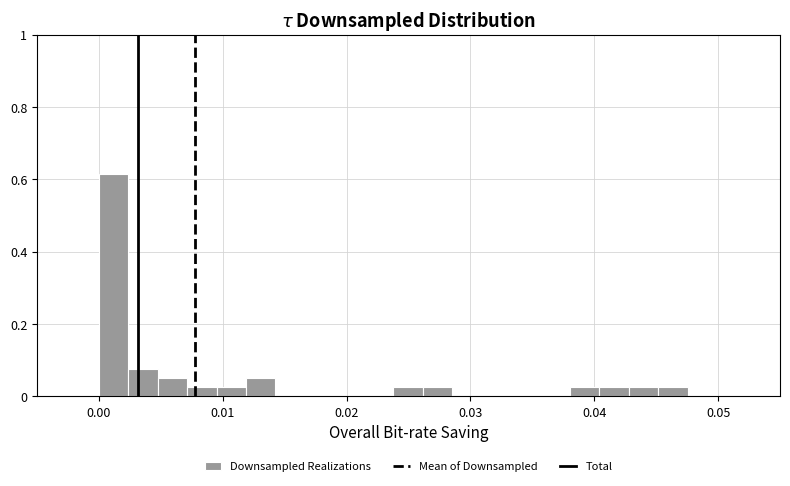

Read against the x-axis, roughly where is the centre of the tallest bar?

0.001